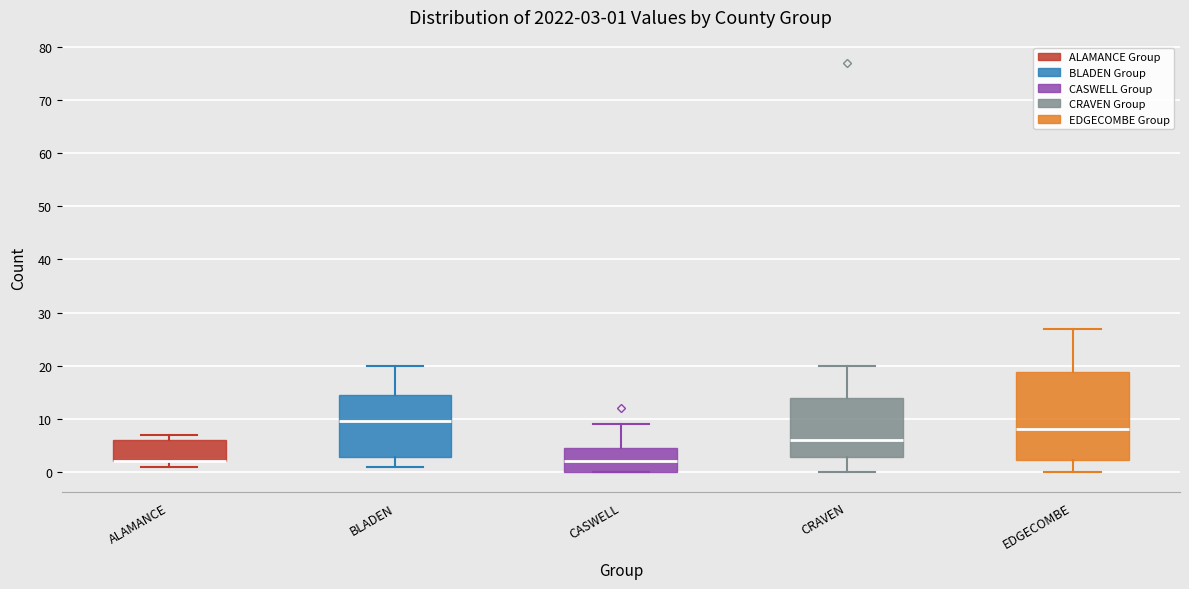

Comparing the boxes themselves (not the whiskers), which one is the tallest?

EDGECOMBE